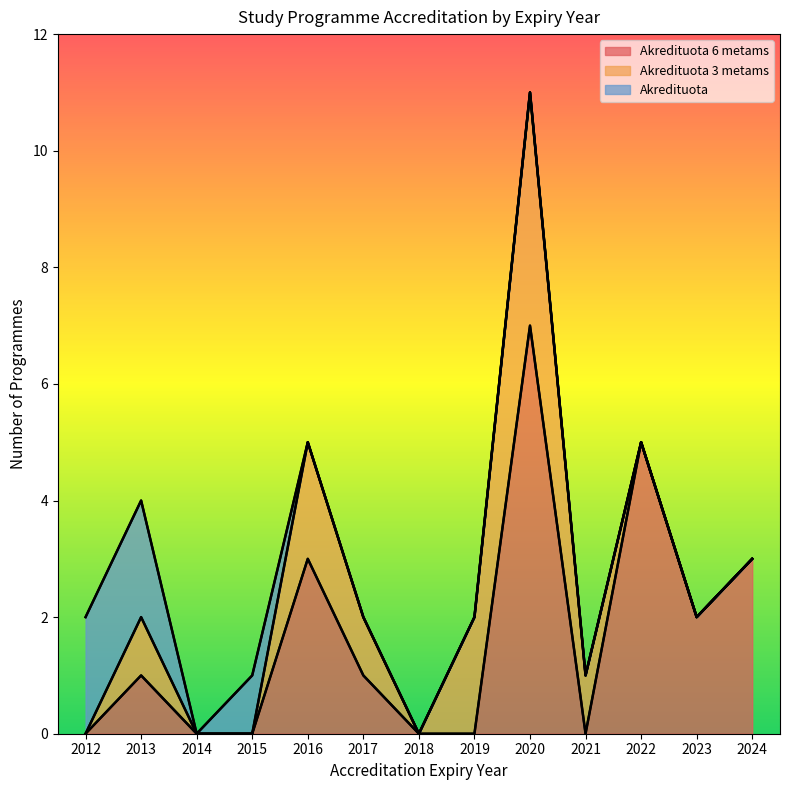

At how many categories does at least one series exceed 8?

1